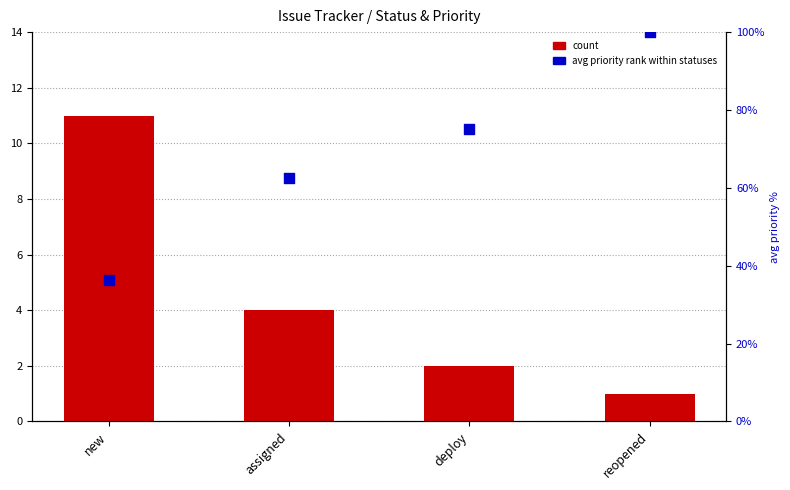

Which series contains the lowest Y value?

count